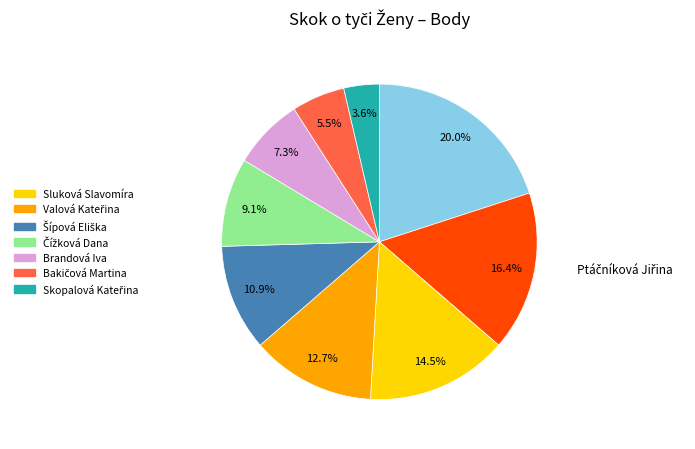

Is there a majority slice in this chart?

No